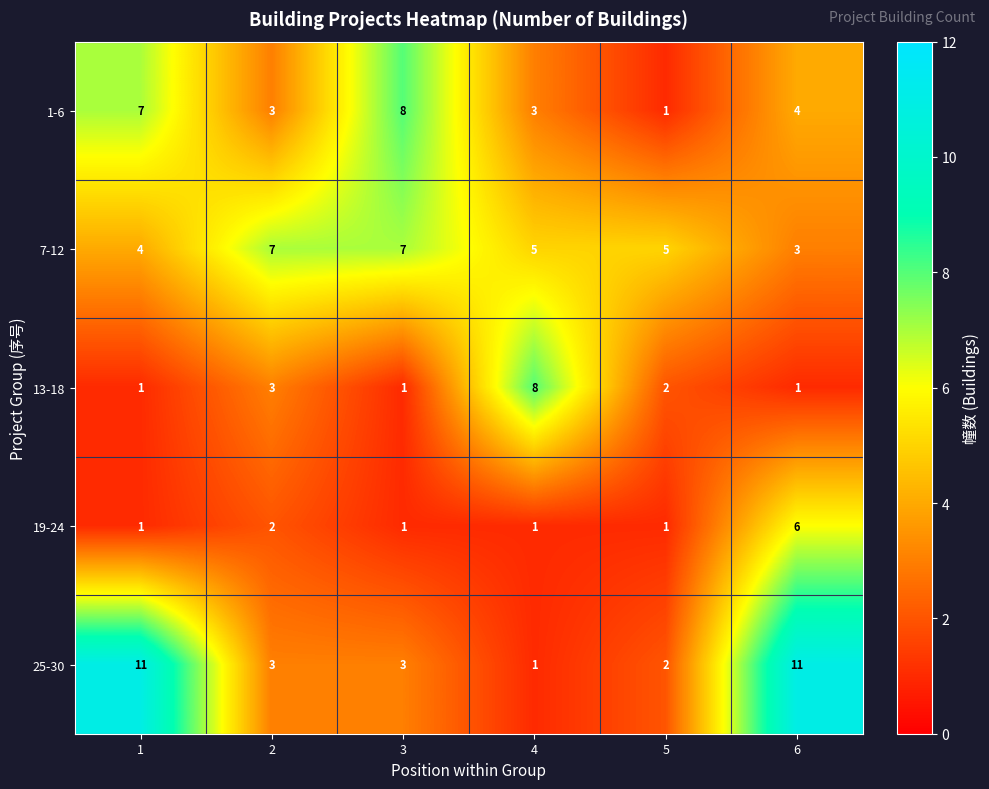

What is the difference between the maximum and minimum values in the 1-6 series?

7